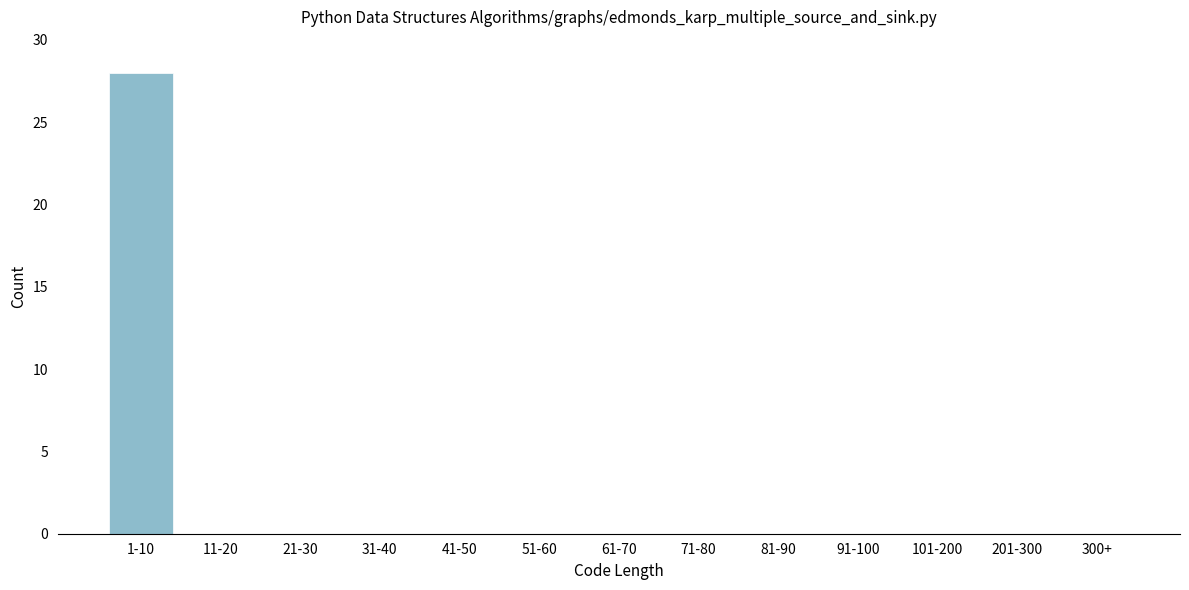

Reading right to left, extract all data points from this chart.

300+=0	201-300=0	101-200=0	91-100=0	81-90=0	71-80=0	61-70=0	51-60=0	41-50=0	31-40=0	21-30=0	11-20=0	1-10=28